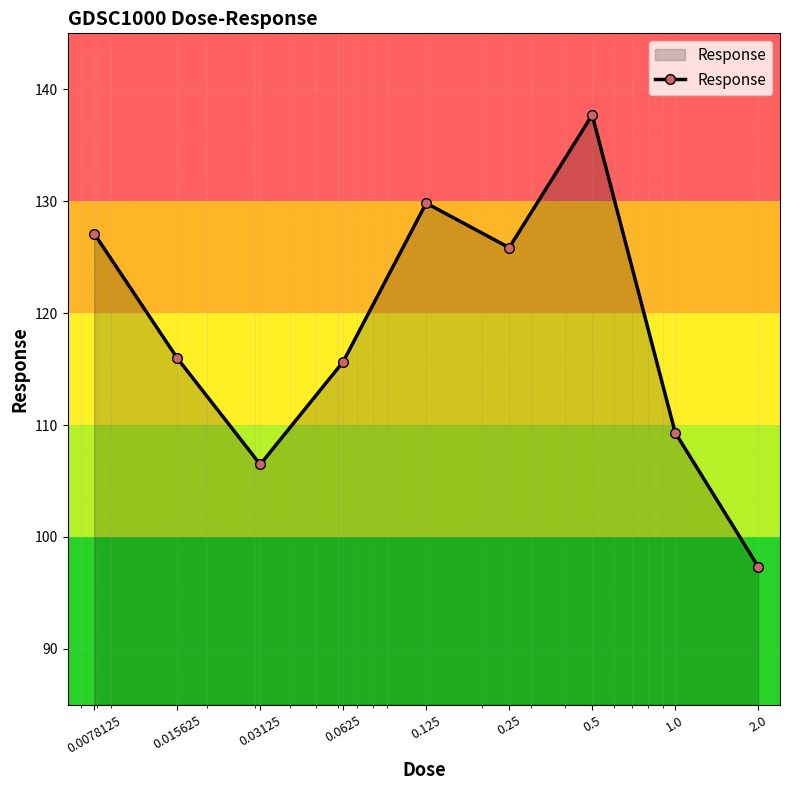

What is the sum of all values?

1065.3